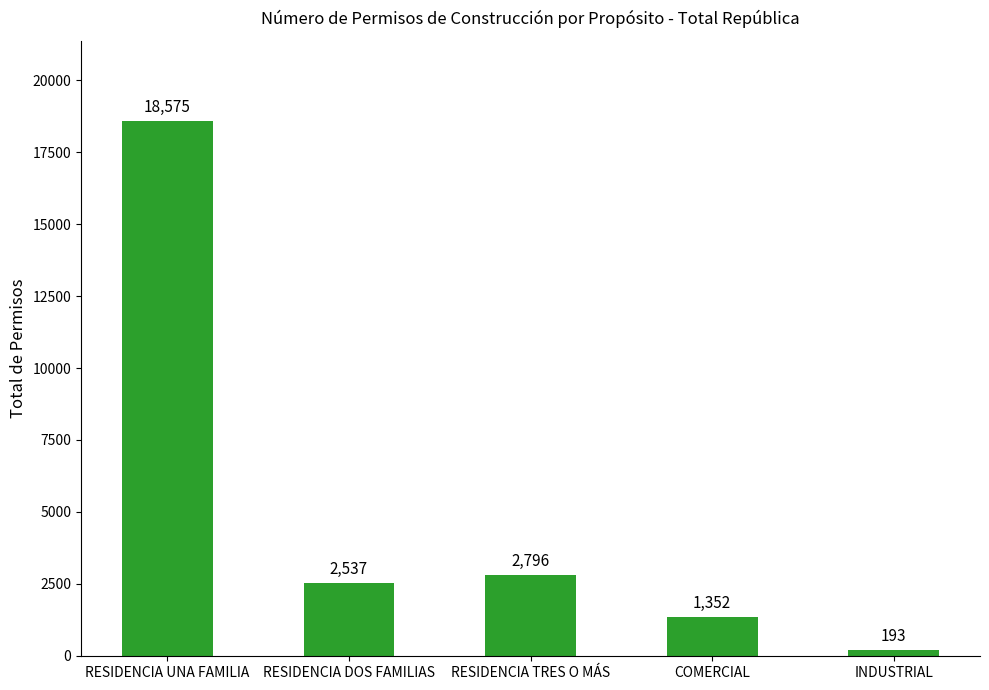

Where does the data first go above 2537?

RESIDENCIA UNA FAMILIA